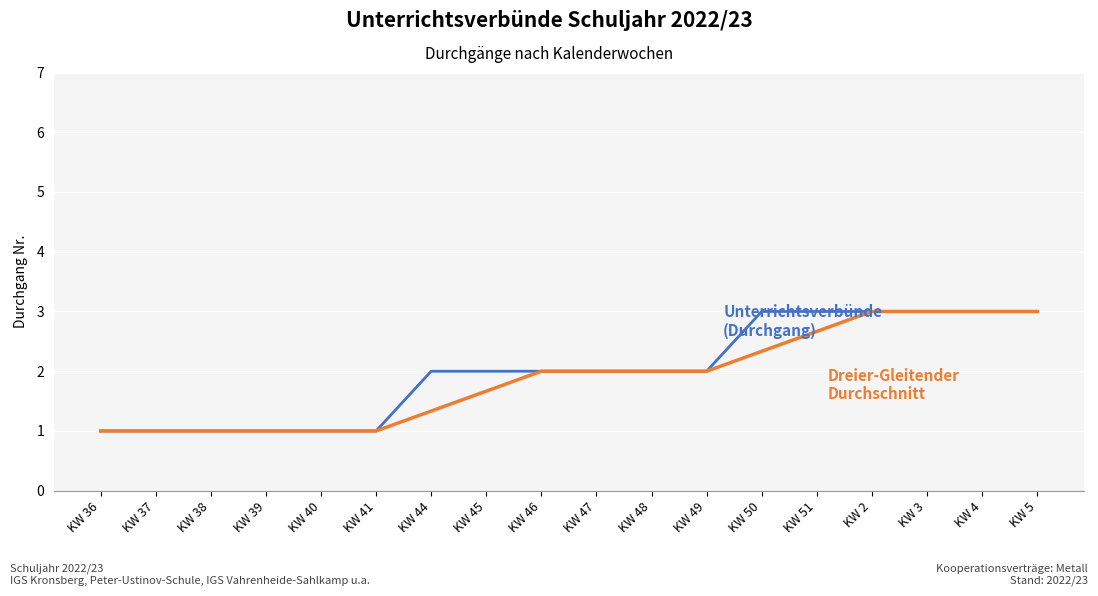

What is the minimum value shown in the chart?

1.0